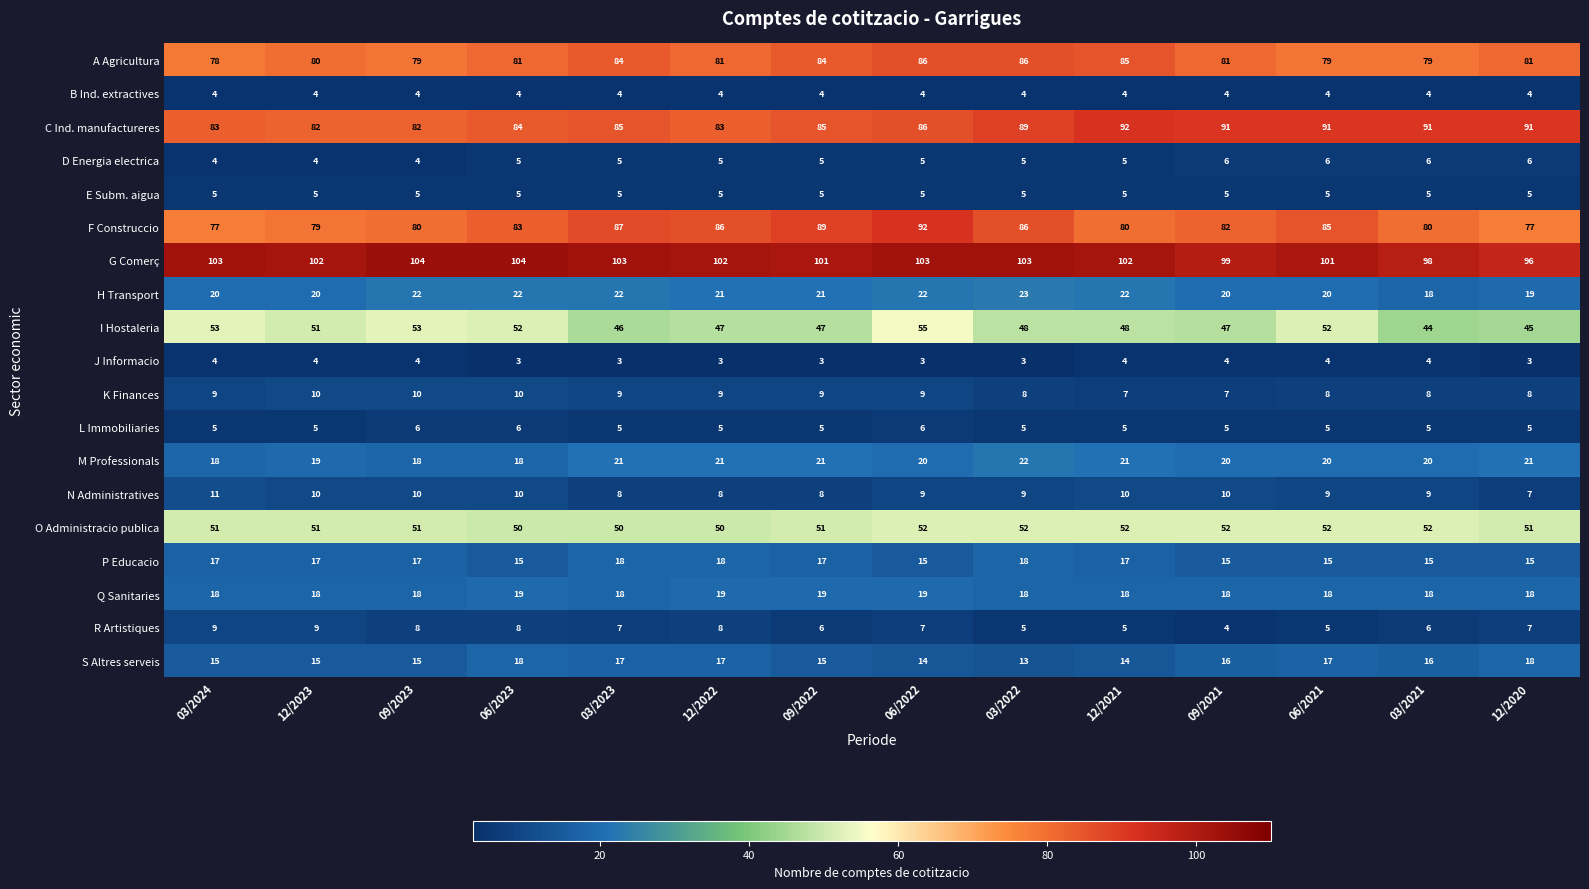

What is the total value across all series at 03/2023?

597